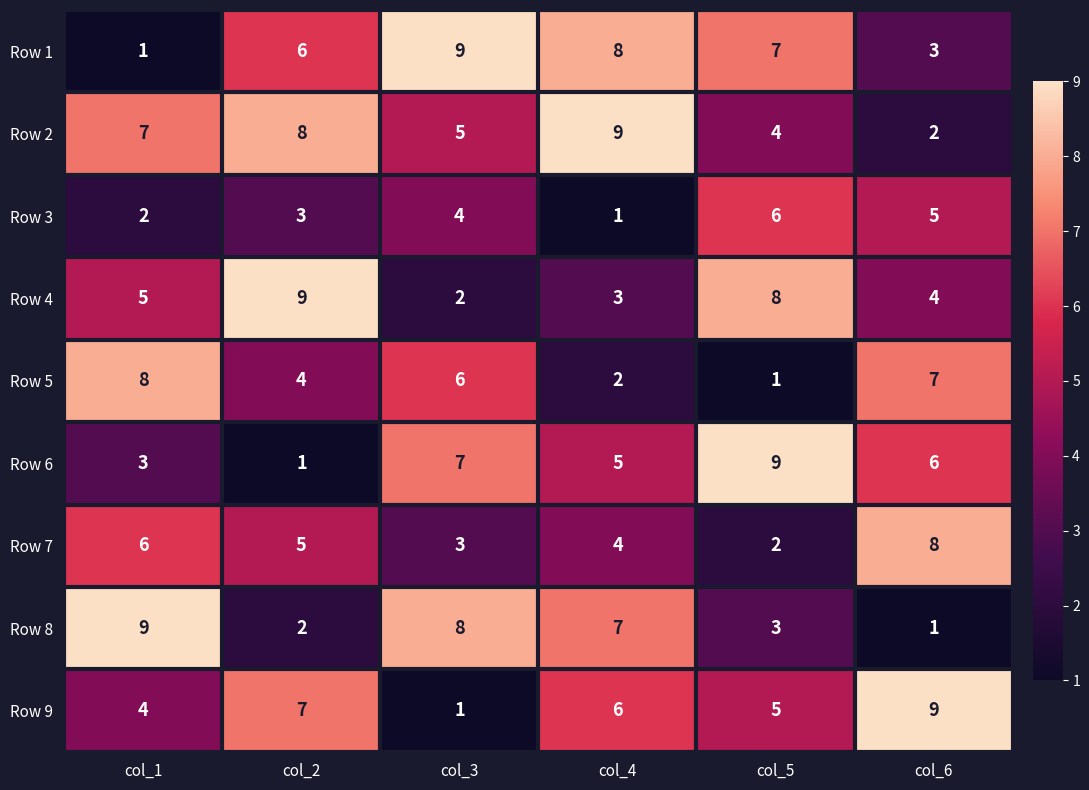

Which series has the largest total across all categories?

Row 2